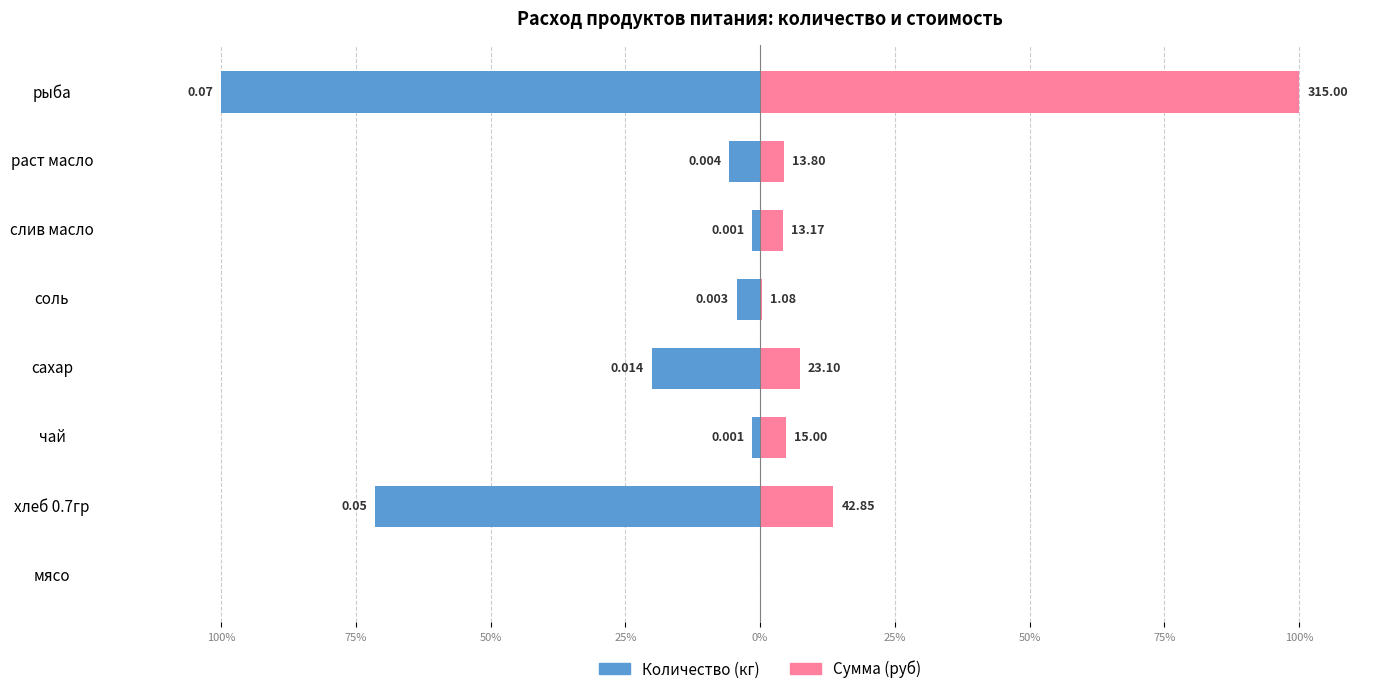

Rank the series by their average value, from lowest to highest.

Количество (кг), Сумма (руб)